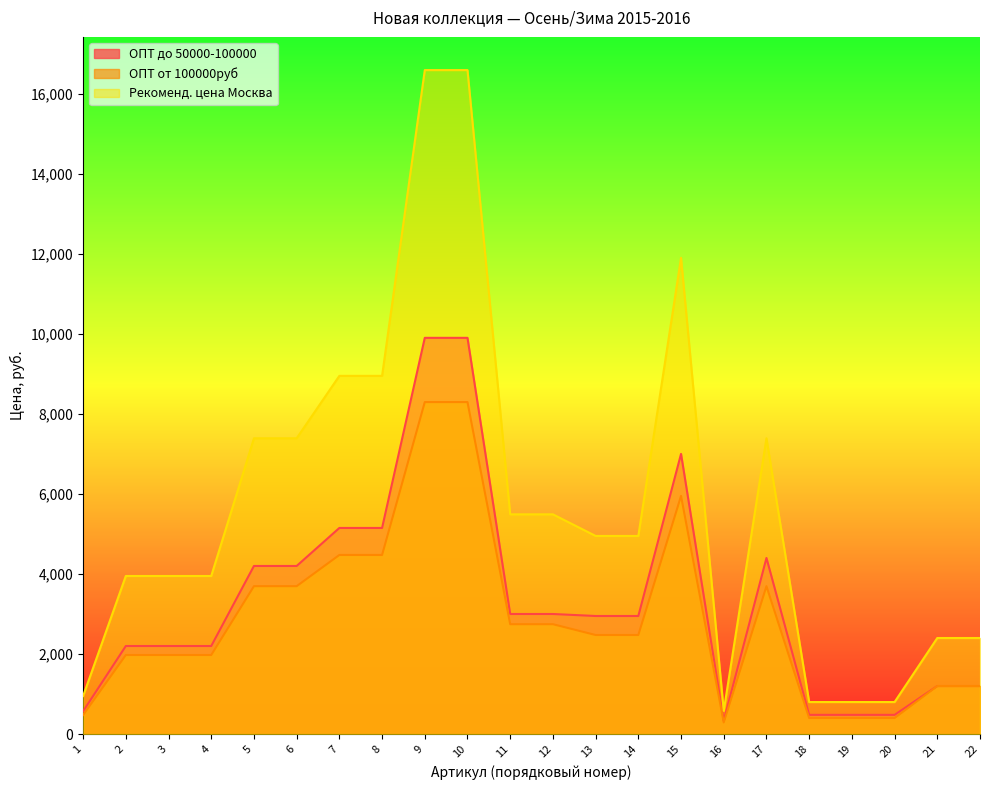

What is the difference between the maximum and minimum values in the ОПТ до 50000-100000 series?

9570